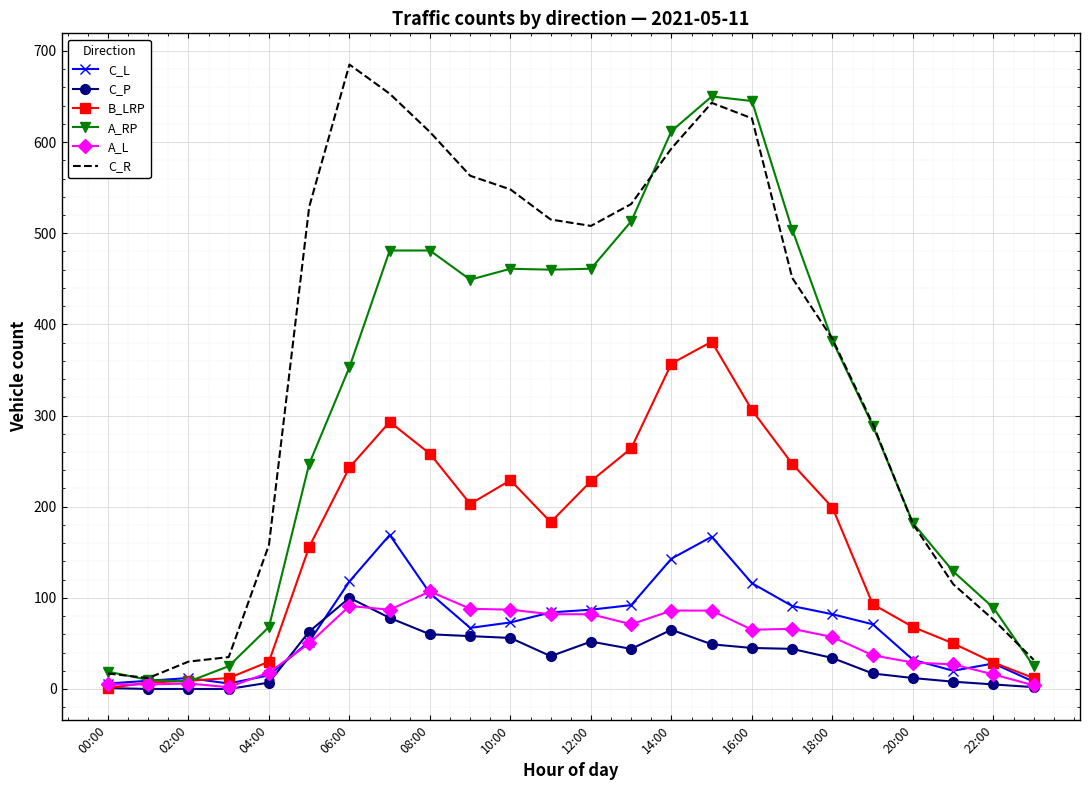

What is the maximum value shown in the chart?

685